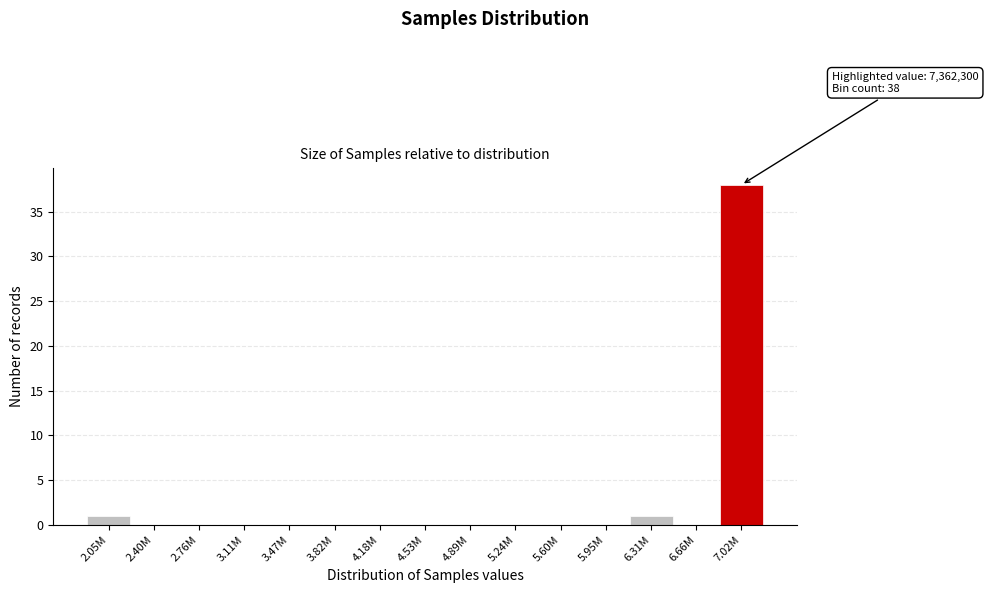

Reading left to right, what are all the values shown in this chart?

2.05M=1	2.40M=0	2.76M=0	3.11M=0	3.47M=0	3.82M=0	4.18M=0	4.53M=0	4.89M=0	5.24M=0	5.60M=0	5.95M=0	6.31M=1	6.66M=0	7.02M=38